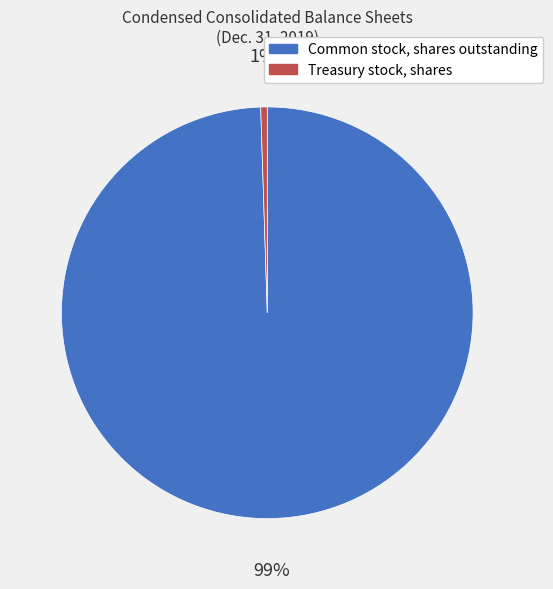

Rank the categories by value from lowest to highest.

Treasury stock, shares, Common stock, shares outstanding